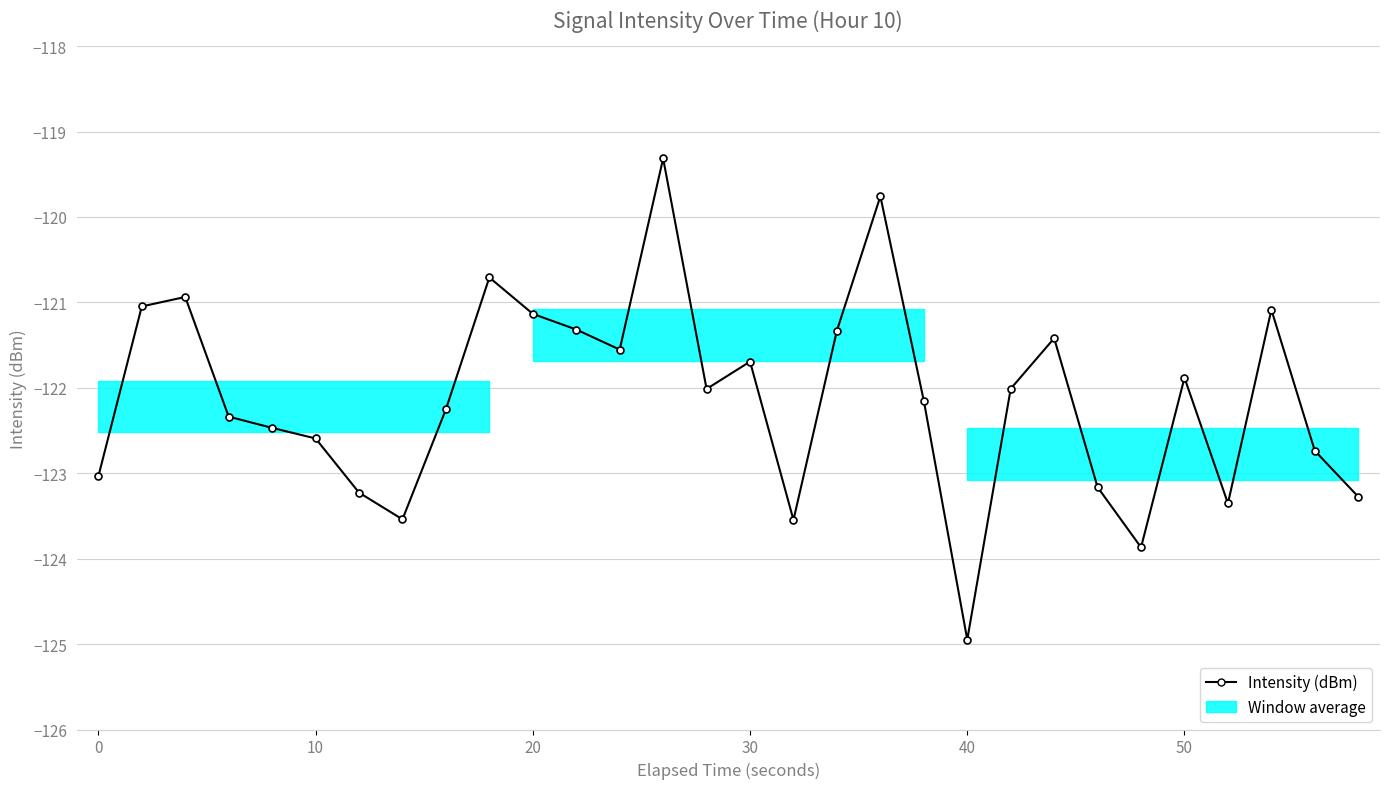

Reading left to right, extract all data points from this chart.

-123.0	-121.0	-120.9	-122.3	-122.5	-122.6	-123.2	-123.5	-122.3	-120.7	-121.1	-121.3	-121.6	-119.3	-122.0	-121.7	-123.5	-121.3	-119.8	-122.2	-124.9	-122.0	-121.4	-123.2	-123.9	-121.9	-123.4	-121.1	-122.7	-123.3